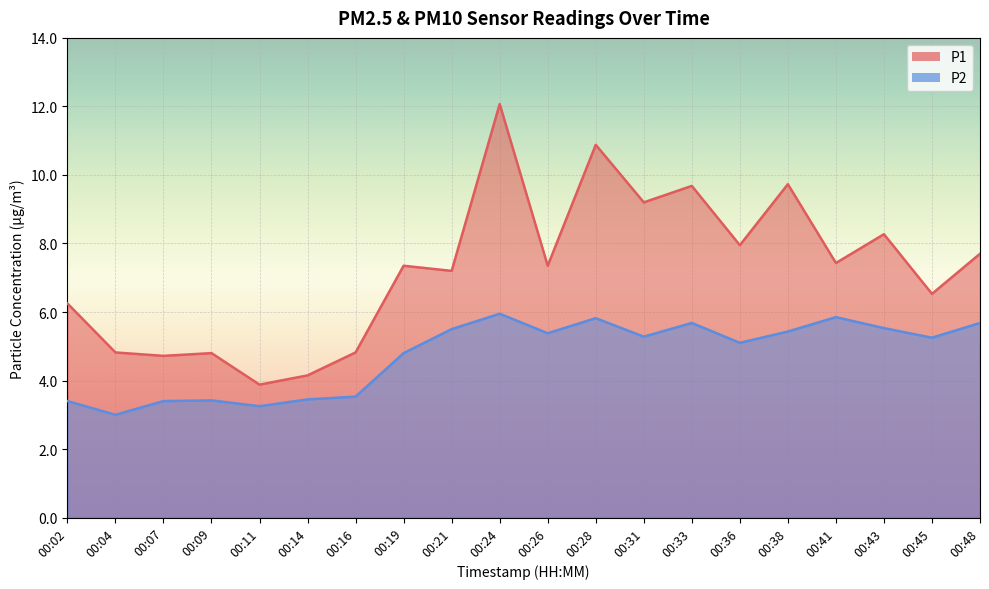

At which label is P1 closest to 7?

00:21